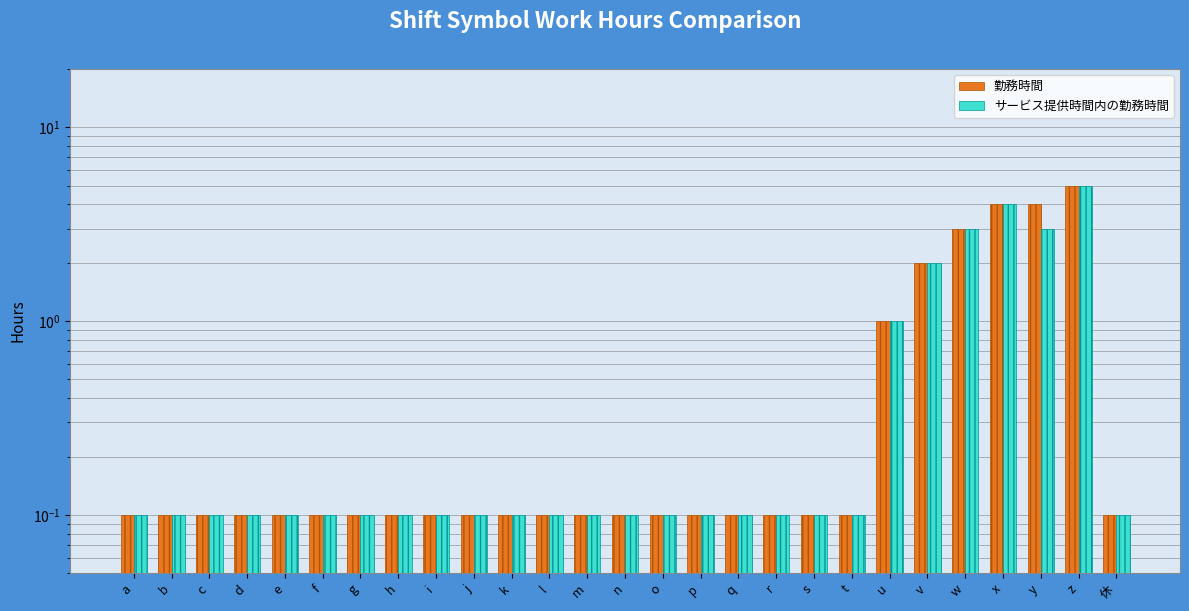

Are the bars grouped side by side (vs. stacked)?

Yes